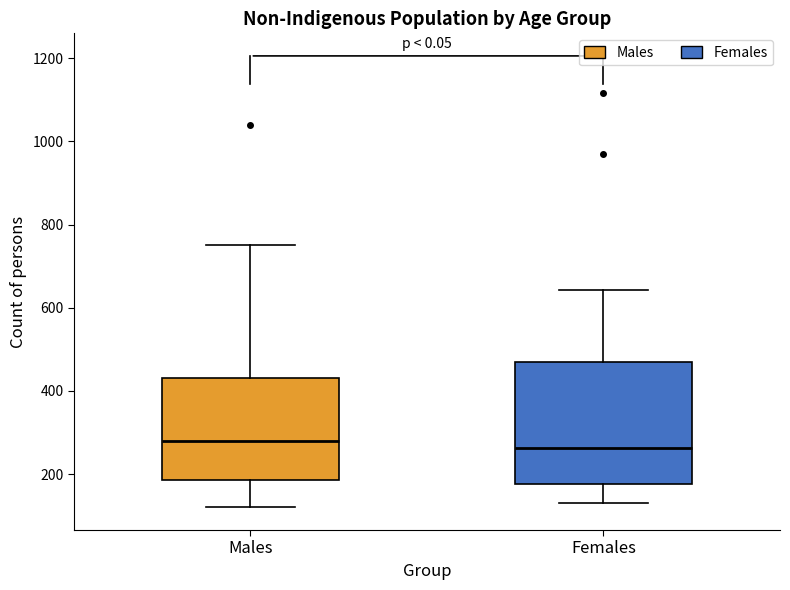

Reading left to right, read every box against the y-axis: the position of its median line, the range the box covers, and the ends of its whiskers. The values are not printed on the chart, so give them approximately, as read against the axis.

Males: median 280, box 180 to 440, whiskers 120 to 760
Females: median 260, box 180 to 460, whiskers 140 to 640